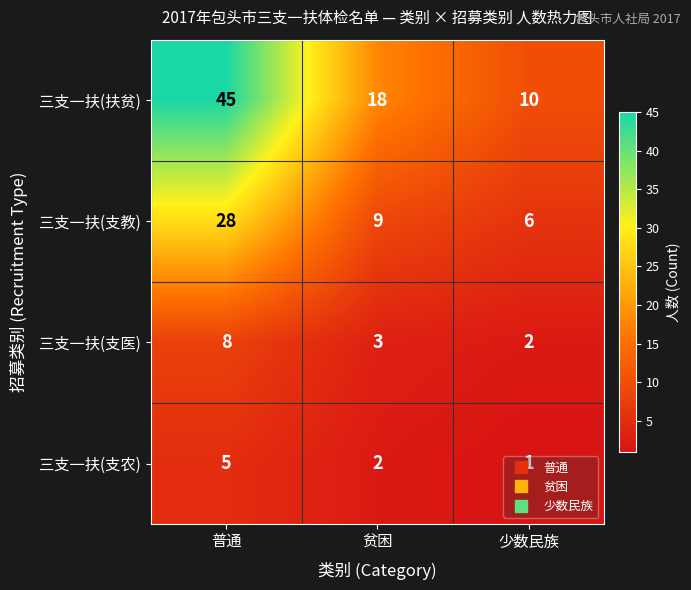

At 贫困, list the series in order from largest to smallest.

三支一扶(扶贫), 三支一扶(支教), 三支一扶(支医), 三支一扶(支农)